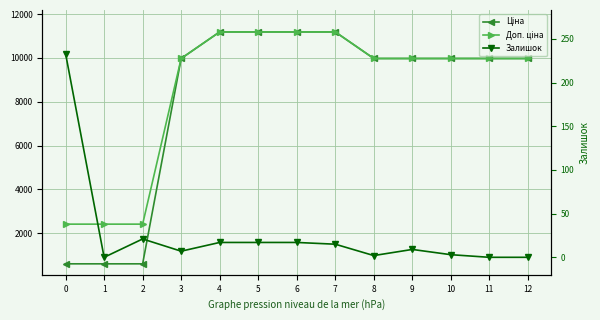

True or false: Ціна and Залишок cross at least once.

False